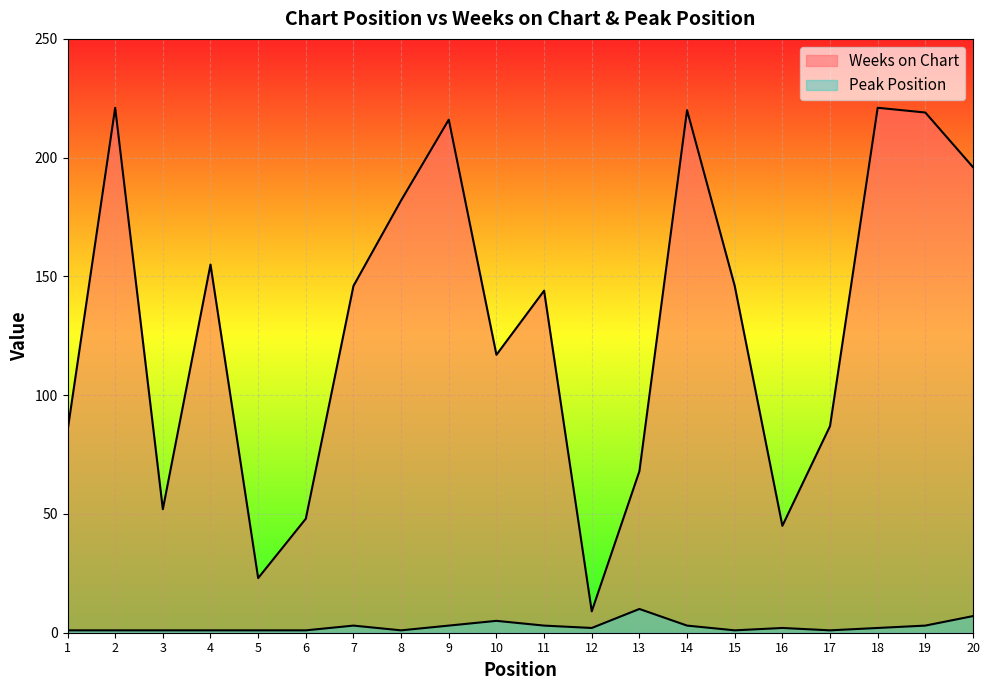

What is the value of the Peak Position point at the 14th from the left?

3